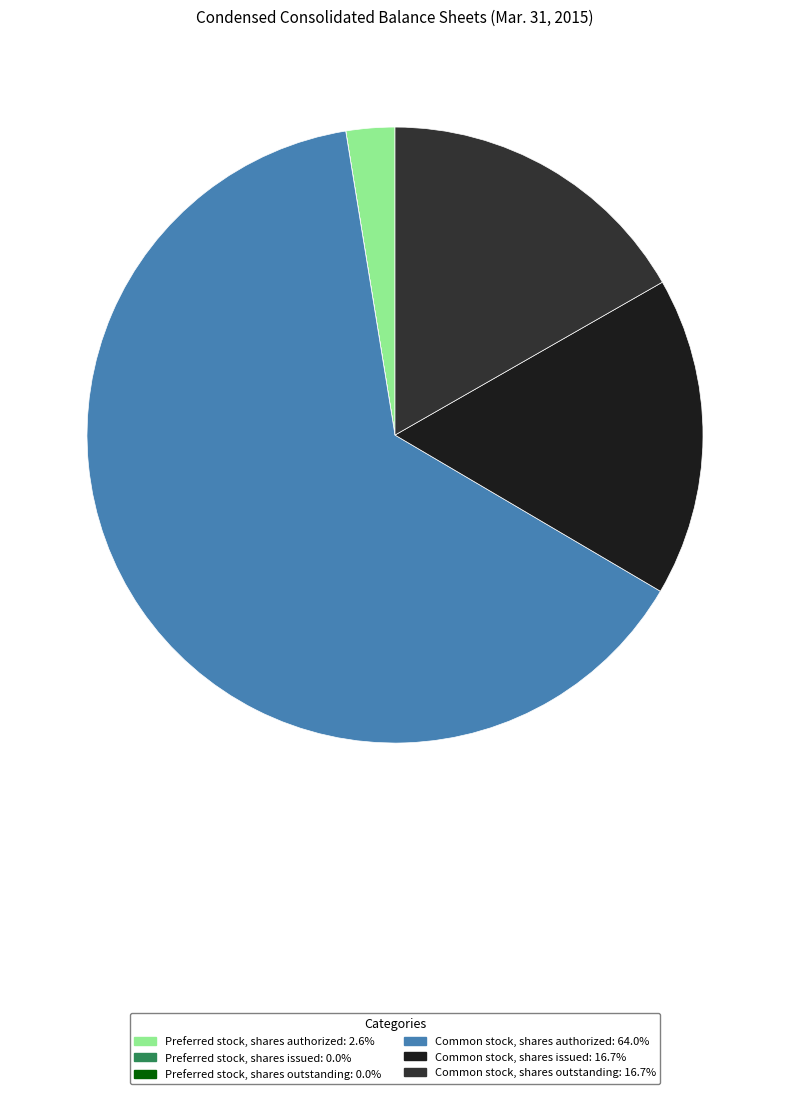

True or false: Preferred stock, shares authorized accounts for 1% of the total.

False